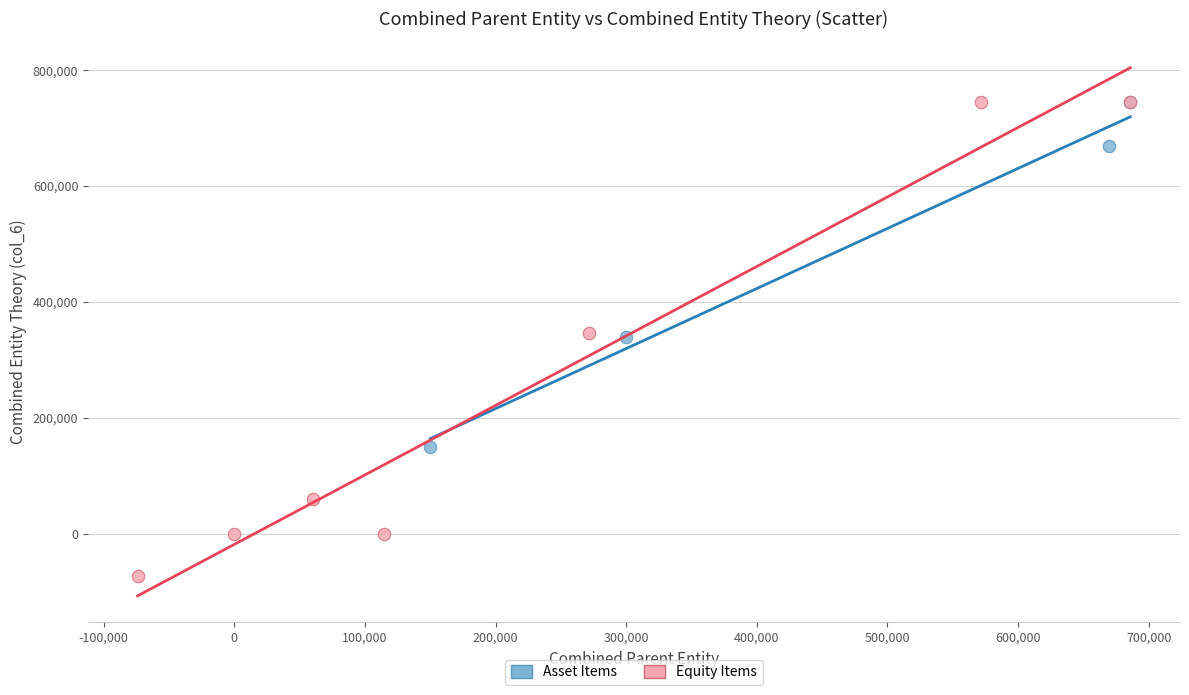

Which series has the largest Y range (max minus min)?

Equity Items